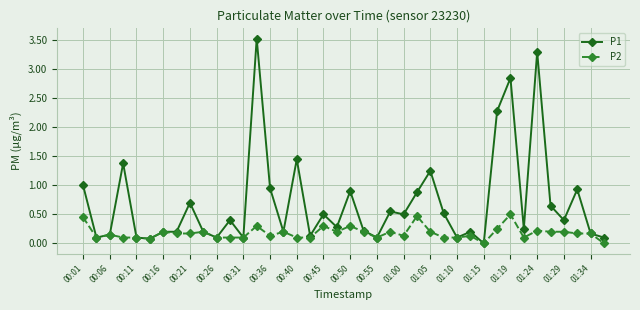

Which series has the largest range (max minus min)?

P1